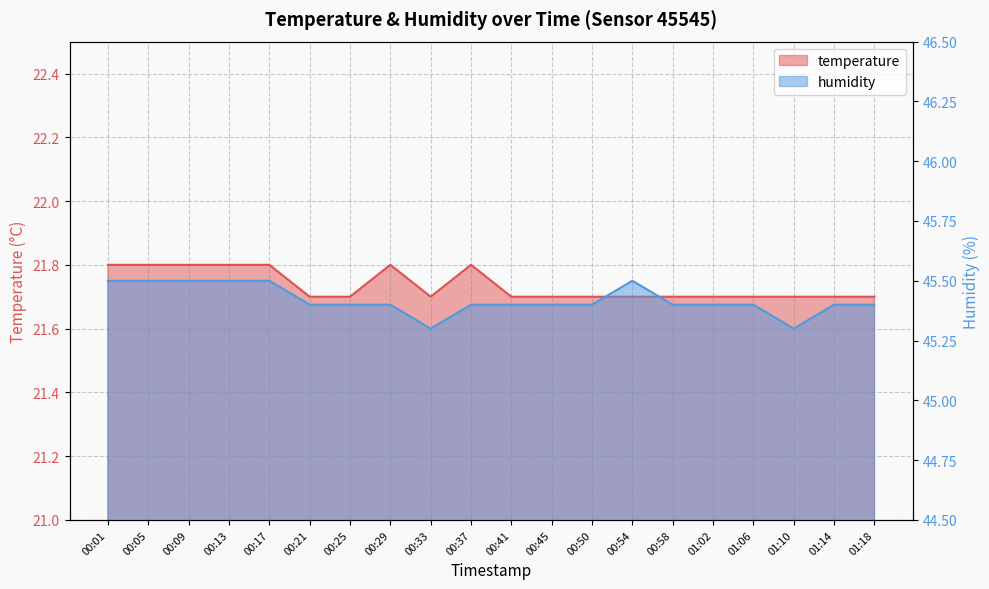

Count the number of categories in the chart.

20